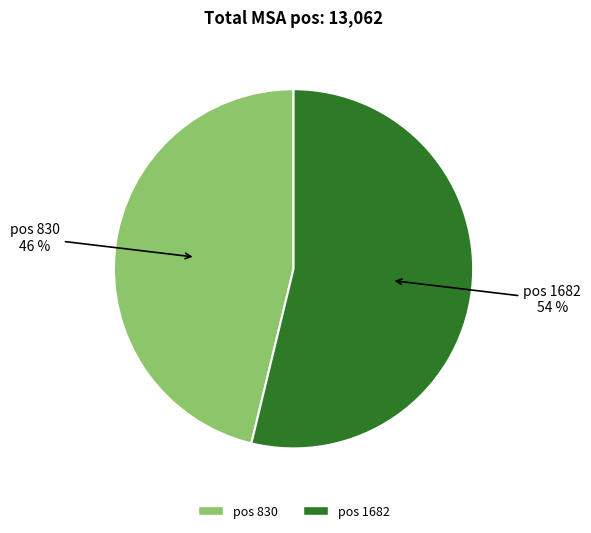

Count the number of slices in the pie.

2